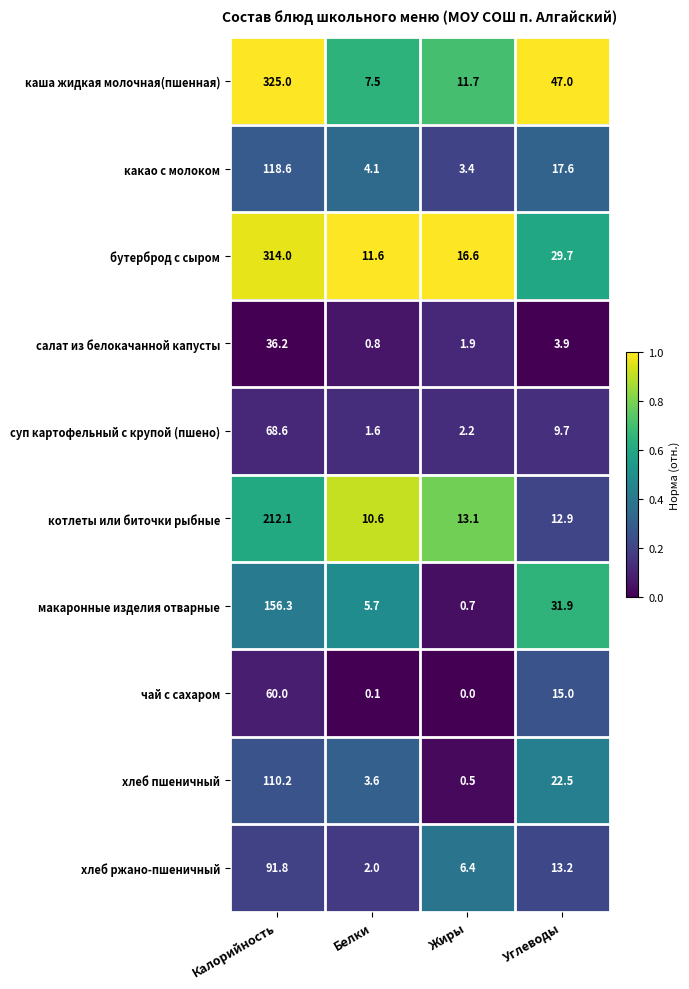

Rank the series by their maximum value, from lowest to highest.

салат из белокачанной капусты, чай с сахаром, суп картофельный с крупой (пшено), хлеб ржано-пшеничный, хлеб пшеничный, какао с молоком, макаронные изделия отварные, котлеты или биточки рыбные, бутерброд с сыром, каша жидкая молочная(пшенная)